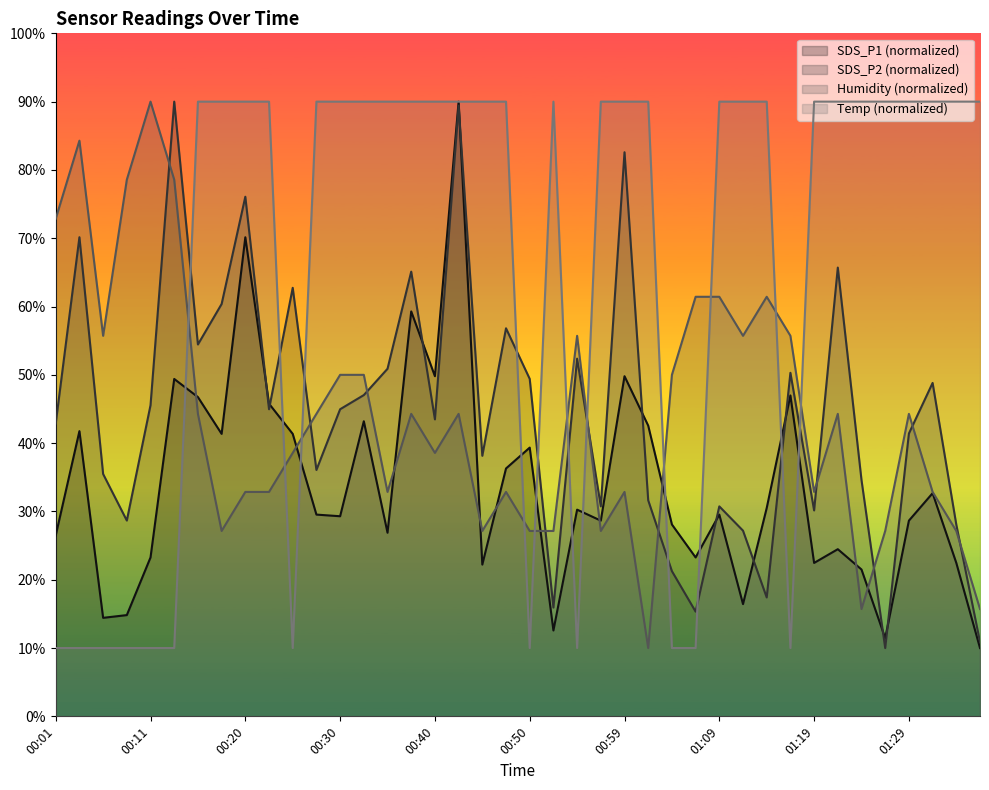

What is the difference between the highest and lowest values at 00:40?

51.4